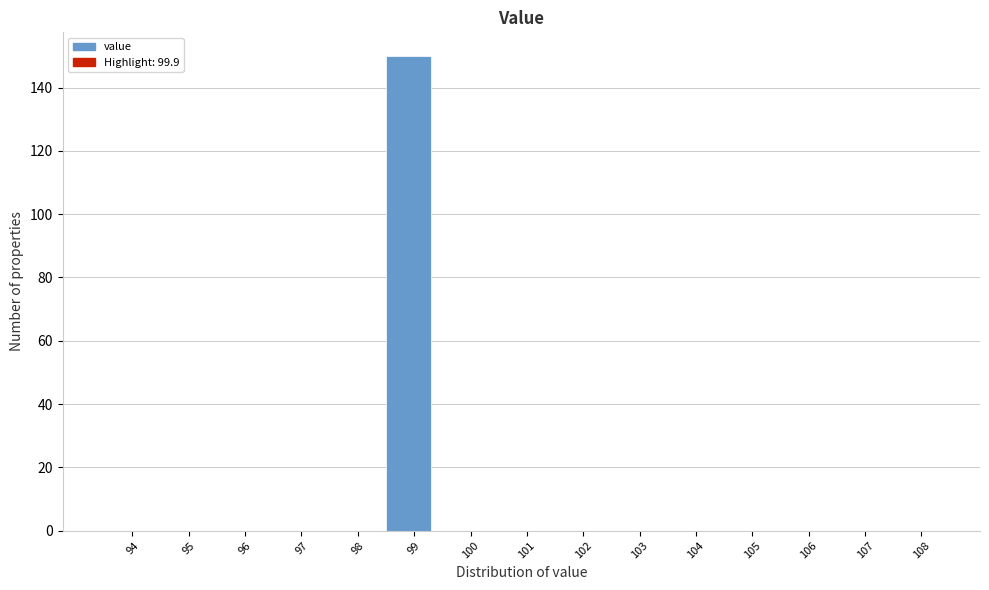

Reading left to right, extract all data points from this chart.

94=0	95=0	96=0	97=0	98=0	99=150	100=0	101=0	102=0	103=0	104=0	105=0	106=0	107=0	108=0